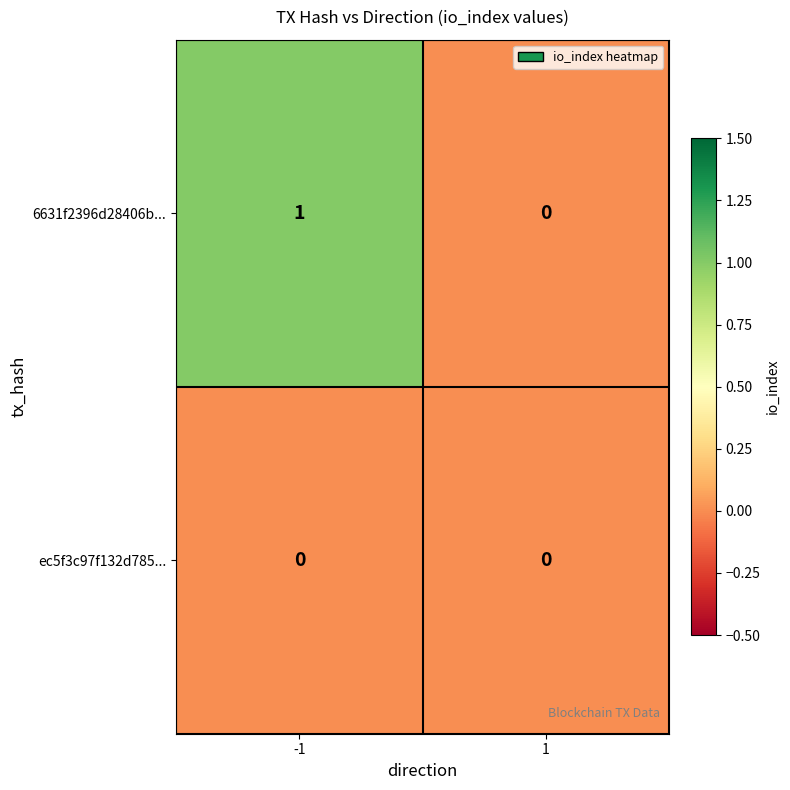

How many series are shown in this chart?

2